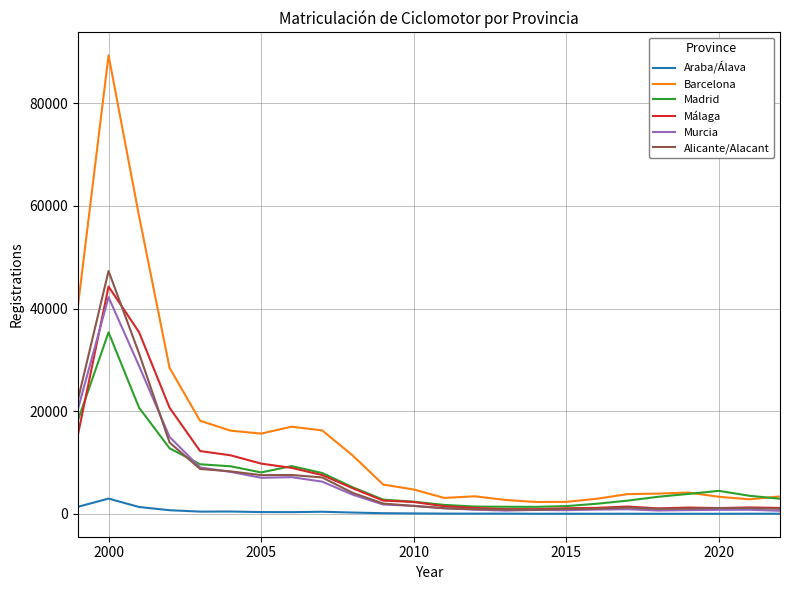

True or false: Barcelona and Araba/Álava cross at least once.

False